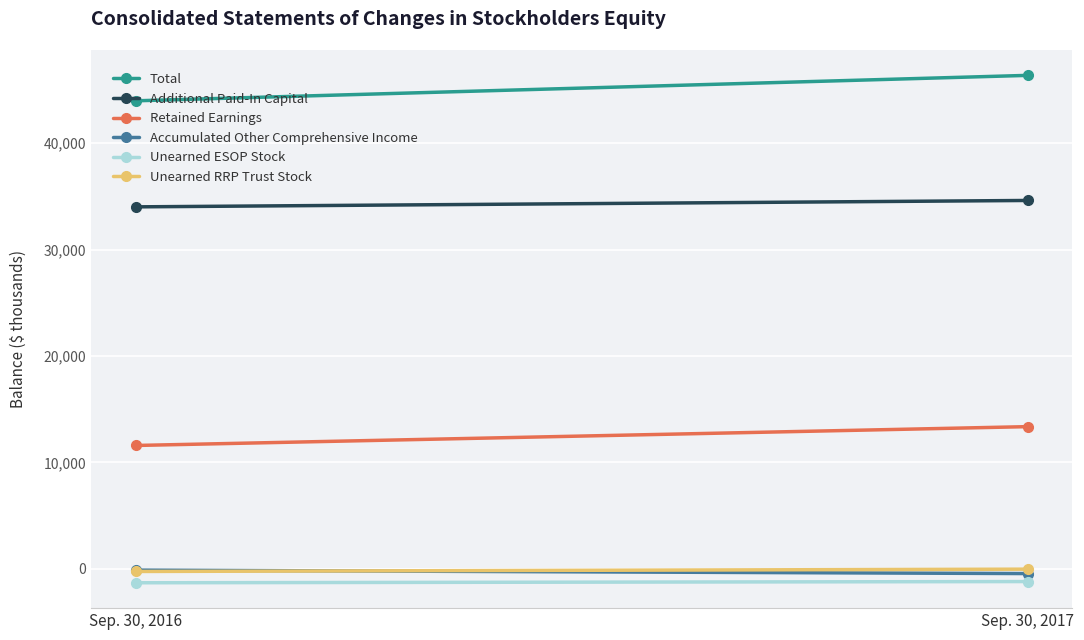

Which category has the lowest value across all series?

Sep. 30, 2016